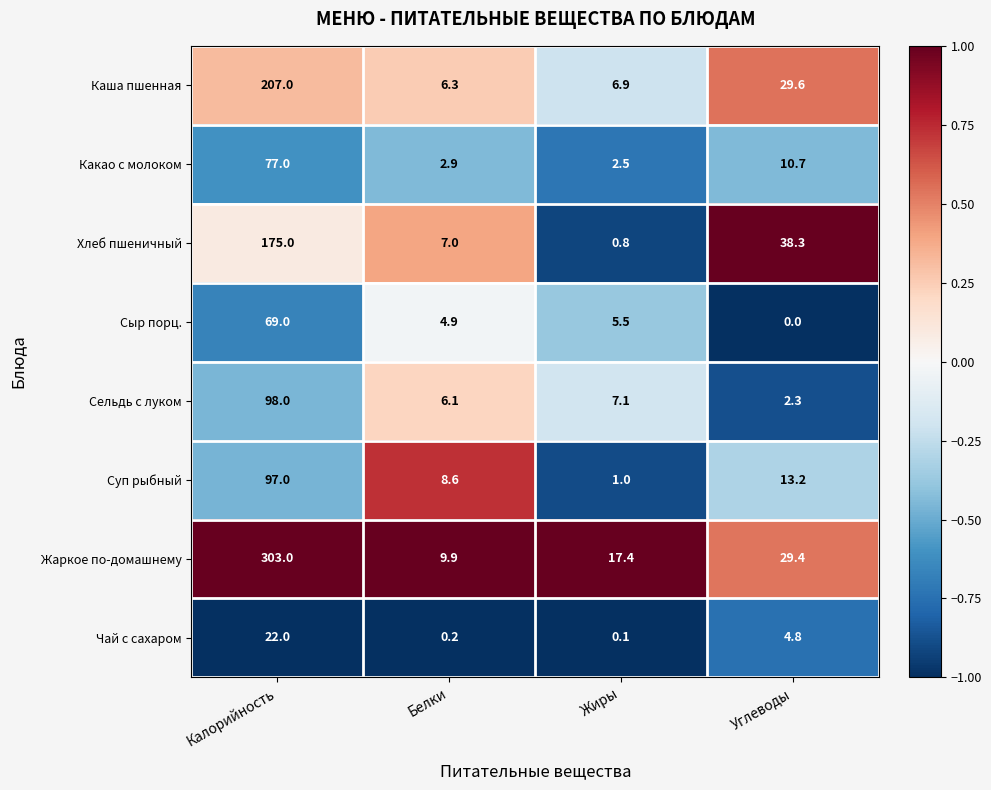

How many data points in Какао с молоком are less than 10?

2